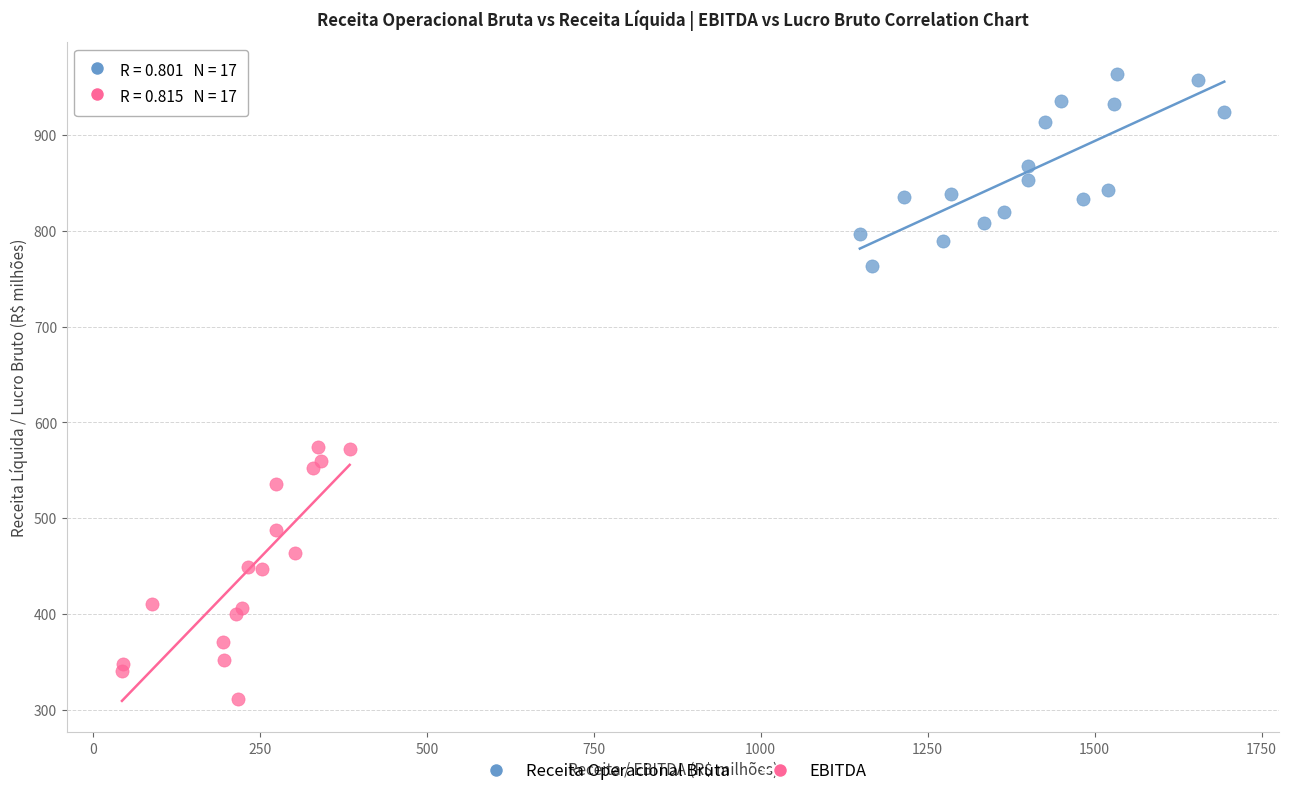

Which series has the widest spread of Y values?

EBITDA